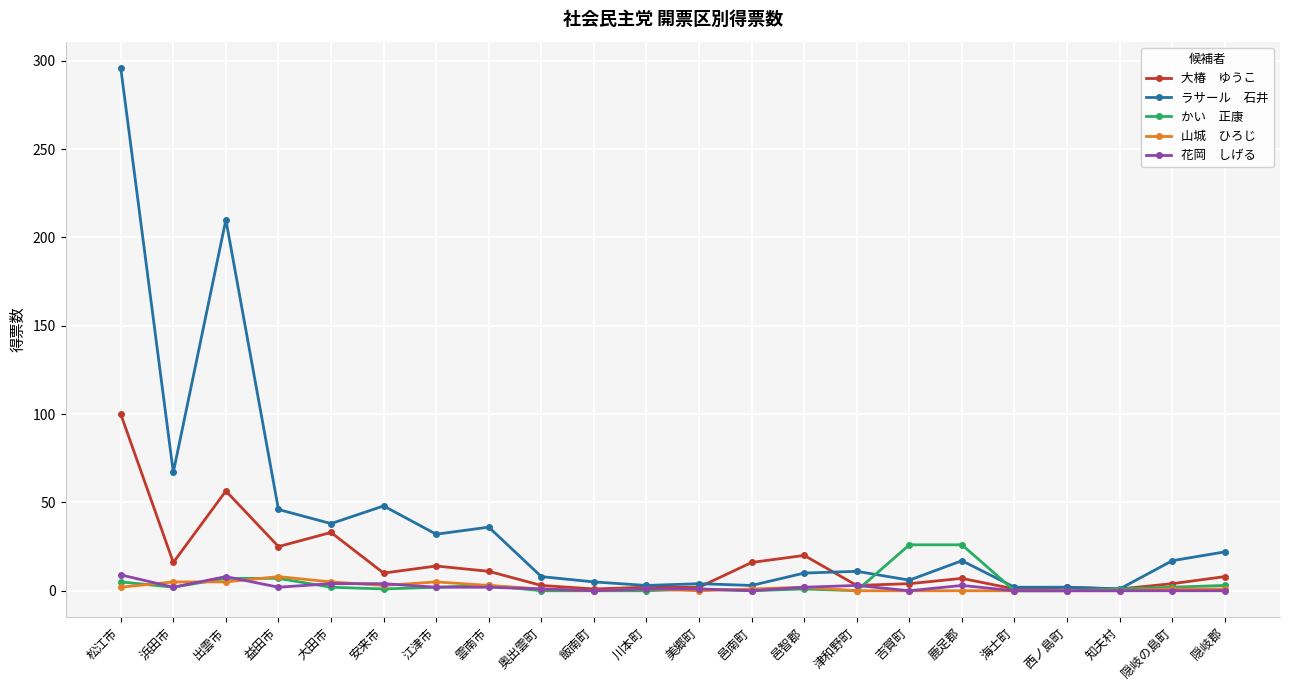

At which category is the sum across all series the highest?

松江市